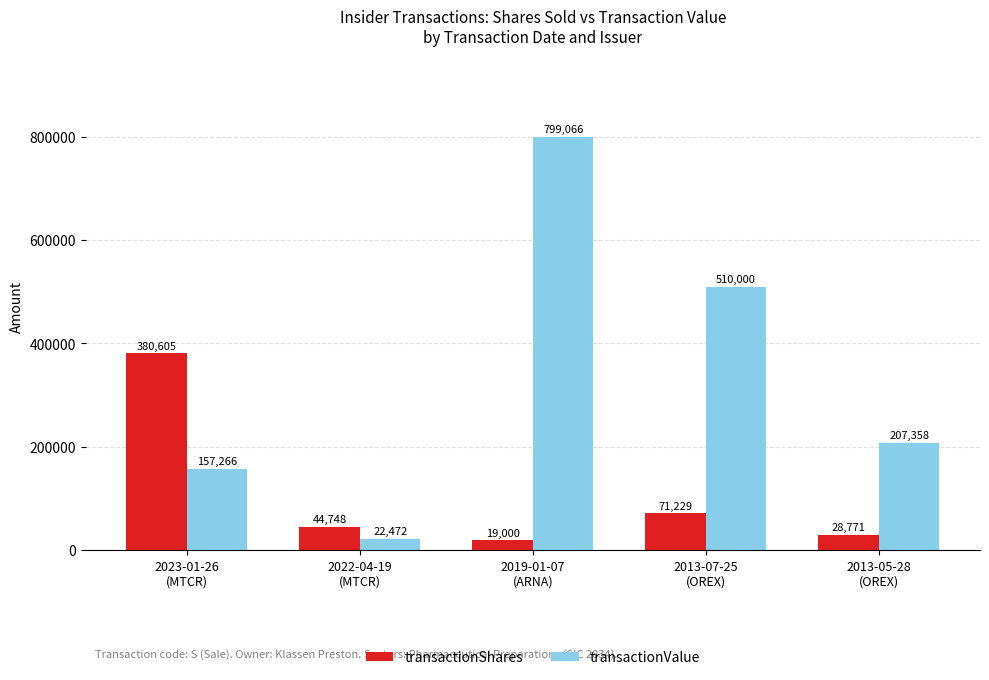

Reading right to left, extract all data points from this chart.

transactionShares: 28771	71229	19000	44748	380605
transactionValue: 207358	510000	799066	22472	157266